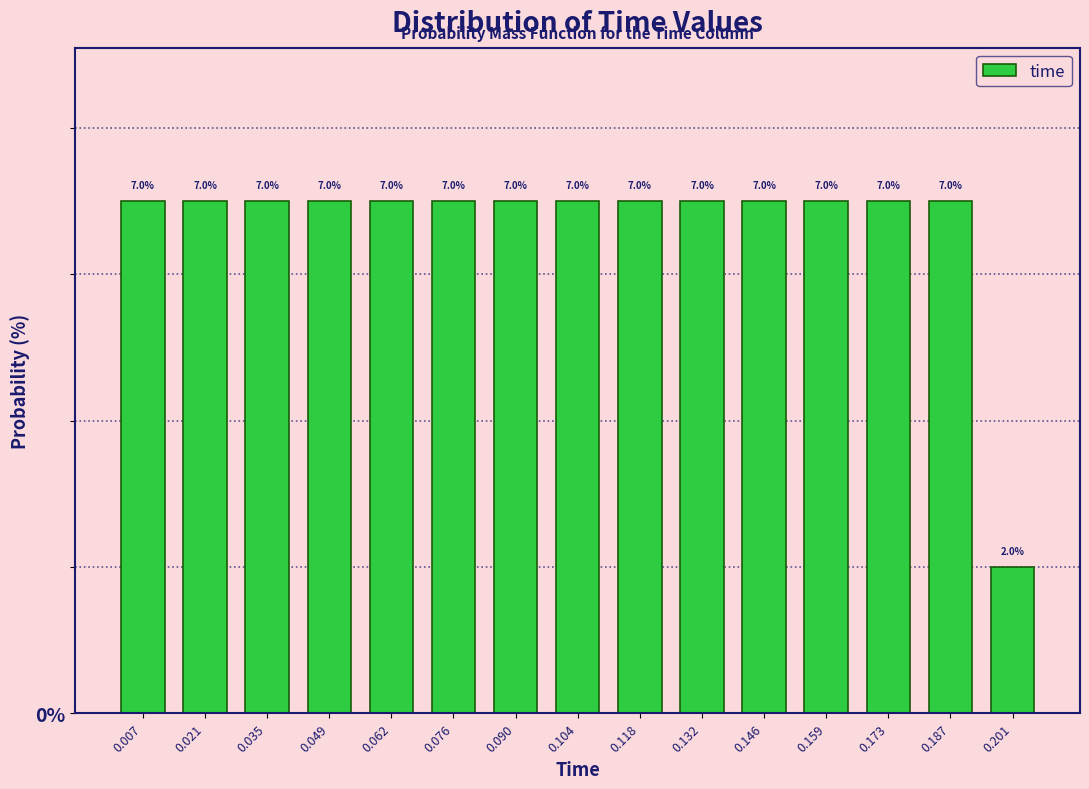

Reading left to right, list every bar in this chart as the range it spans on the x-axis followed by its height. The bar edges are not printed on the chart, so give them approximately, as read against the axis.

0.000 to 0.014: 7.0
0.014 to 0.028: 7.0
0.028 to 0.042: 7.0
0.042 to 0.056: 7.0
0.056 to 0.070: 7.0
0.070 to 0.084: 7.0
0.084 to 0.098: 7.0
0.098 to 0.110: 7.0
0.110 to 0.124: 7.0
0.124 to 0.138: 7.0
0.138 to 0.152: 7.0
0.152 to 0.166: 7.0
0.166 to 0.180: 7.0
0.180 to 0.194: 7.0
0.194 to 0.208: 2.0